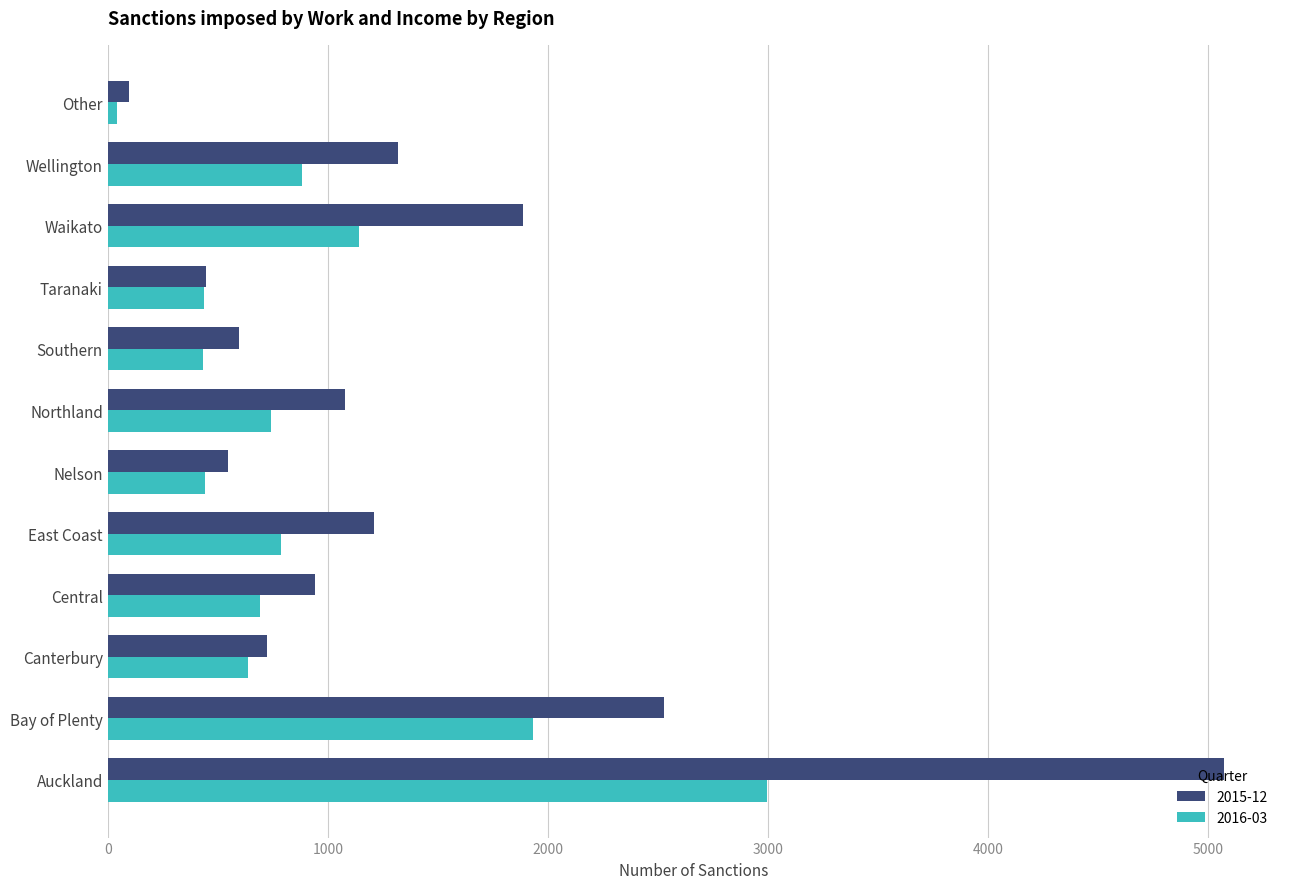

What is the total value across all series at Wellington?

2203